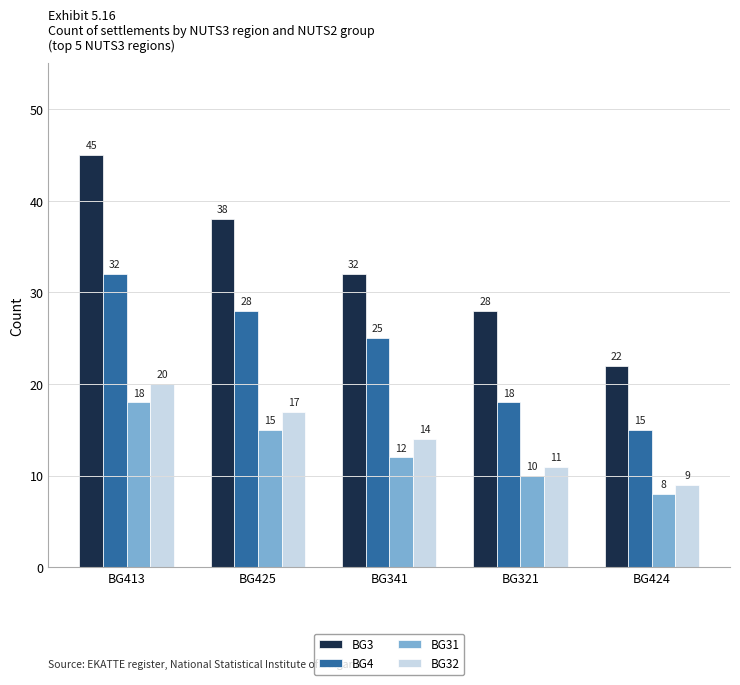

What is the value of the BG3 bar at the 2nd from the left?

38